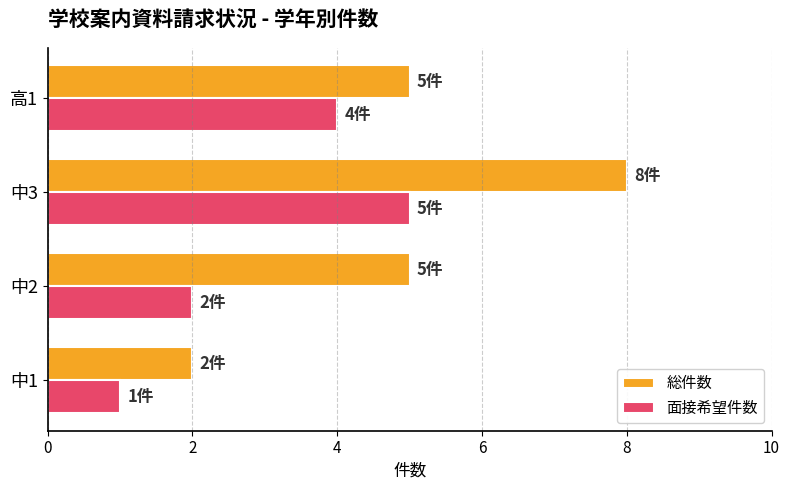

What is the sum of all 総件数 values?

20